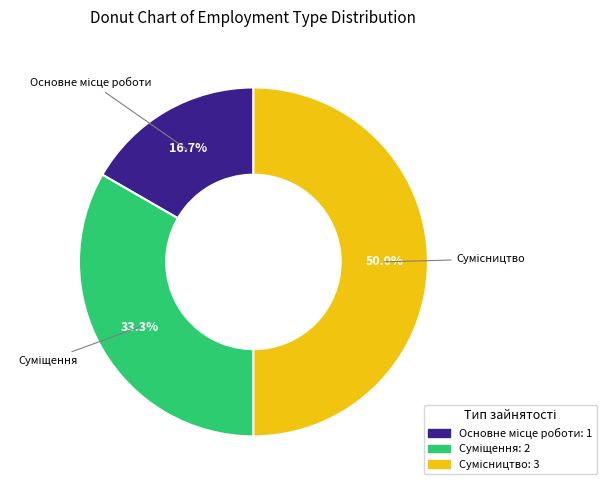

What percentage is the Основне місце роботи slice, to the nearest percent?

17%